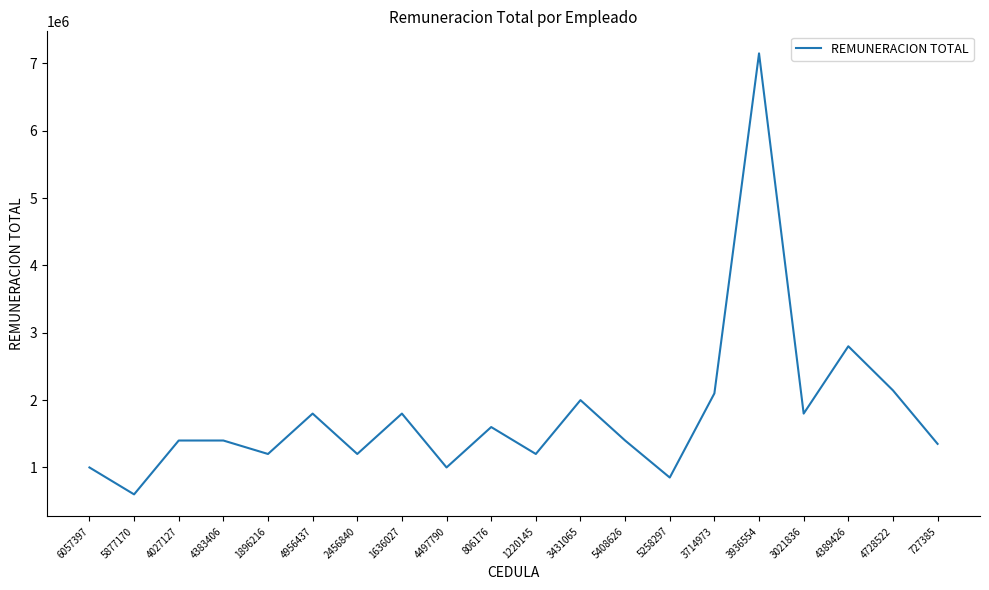

Is it true that the value at 6057397 is 586670?

False